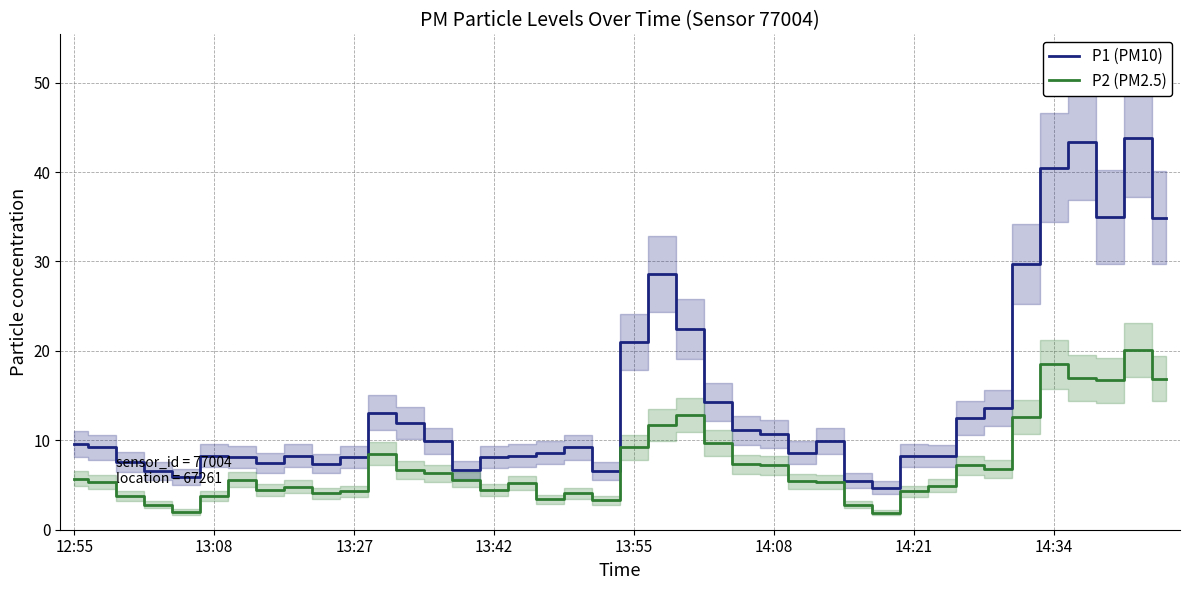

True or false: P1 (PM10) has more than 0 interior local peaks.

True